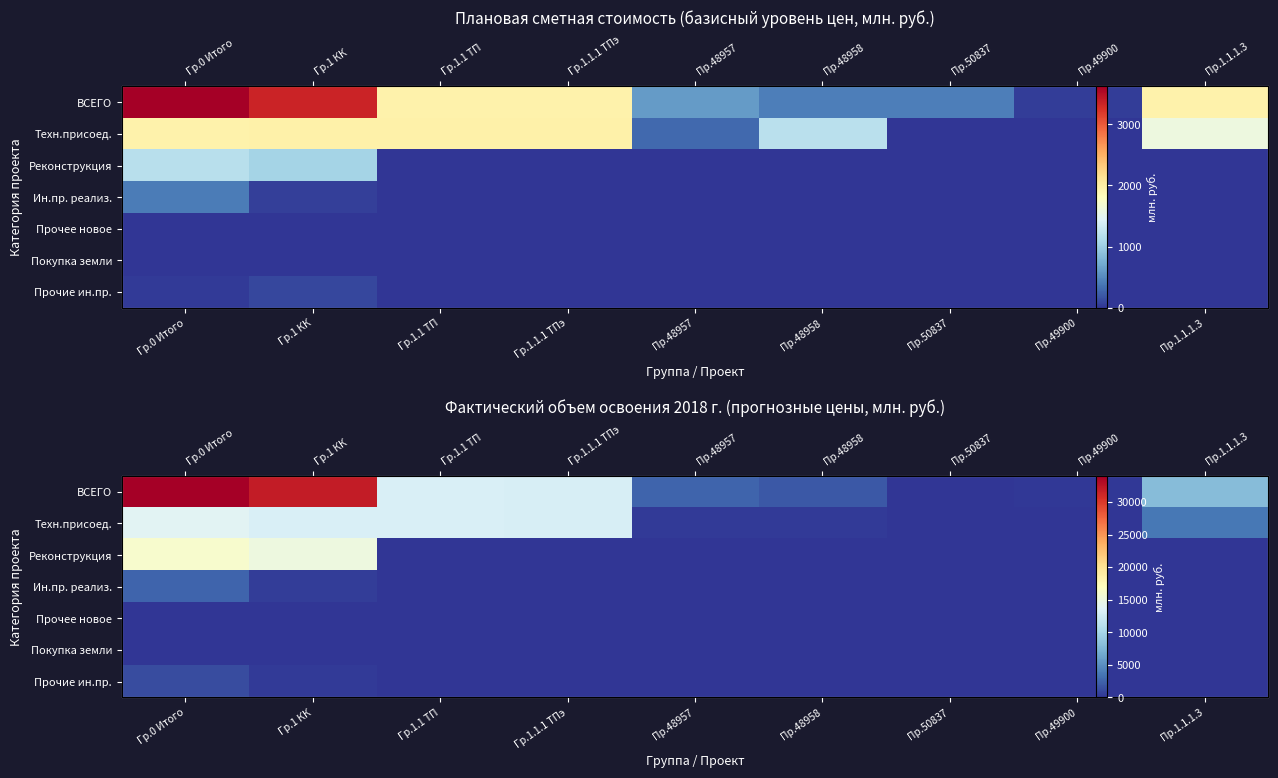

What is the total value across all series at Пр.48957?

2904.8